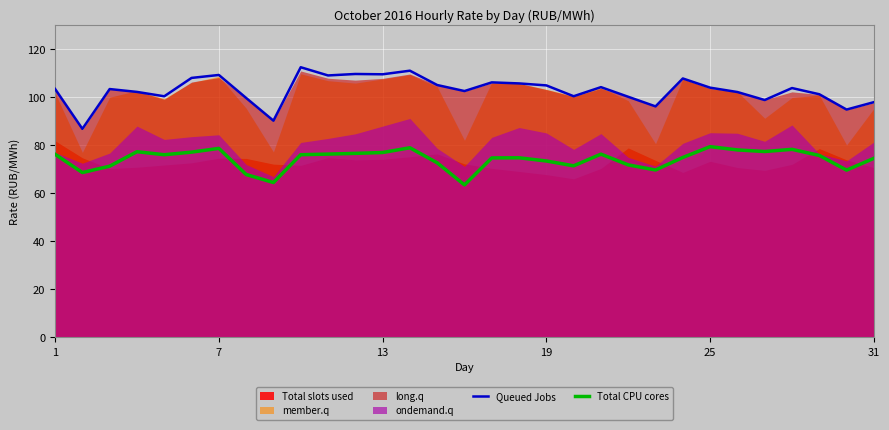

What is the highest value of the Queued Jobs series?

112.6